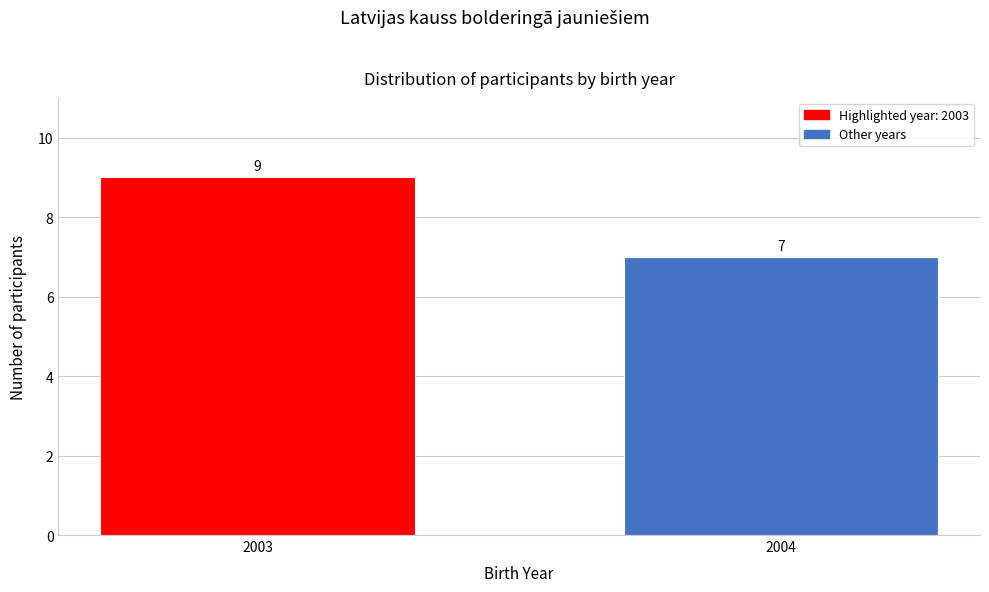

Reading left to right, what are all the values shown in this chart?

9	7